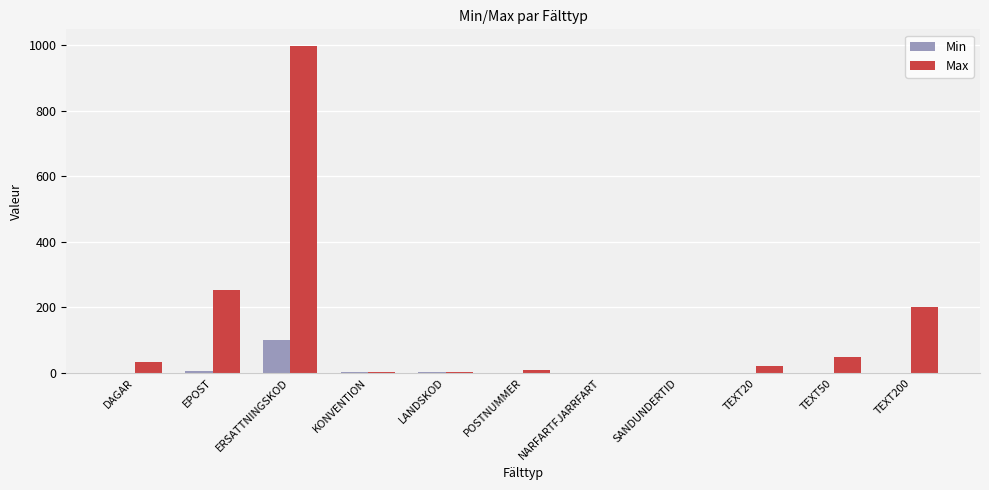

At which label does Min reach its peak?

ERSATTNINGSKOD